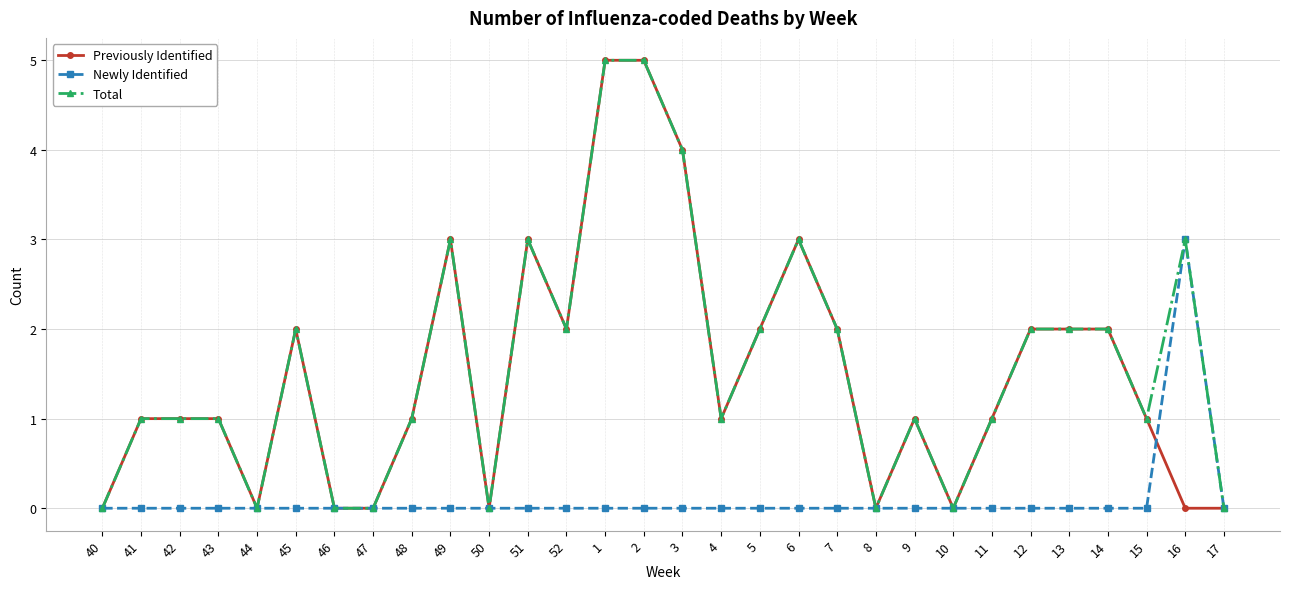

What is the total value across all series at 52?

4